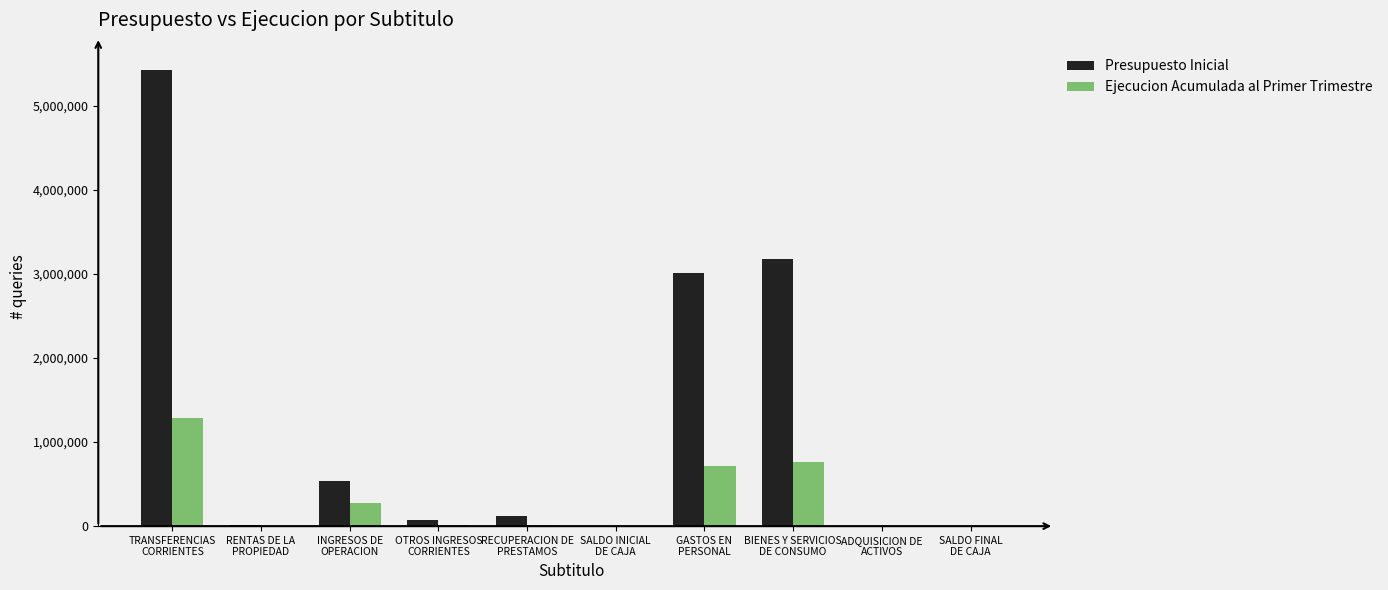

Is it true that Presupuesto Inicial equals 661919 at BIENES Y SERVICIOS
DE CONSUMO?

False